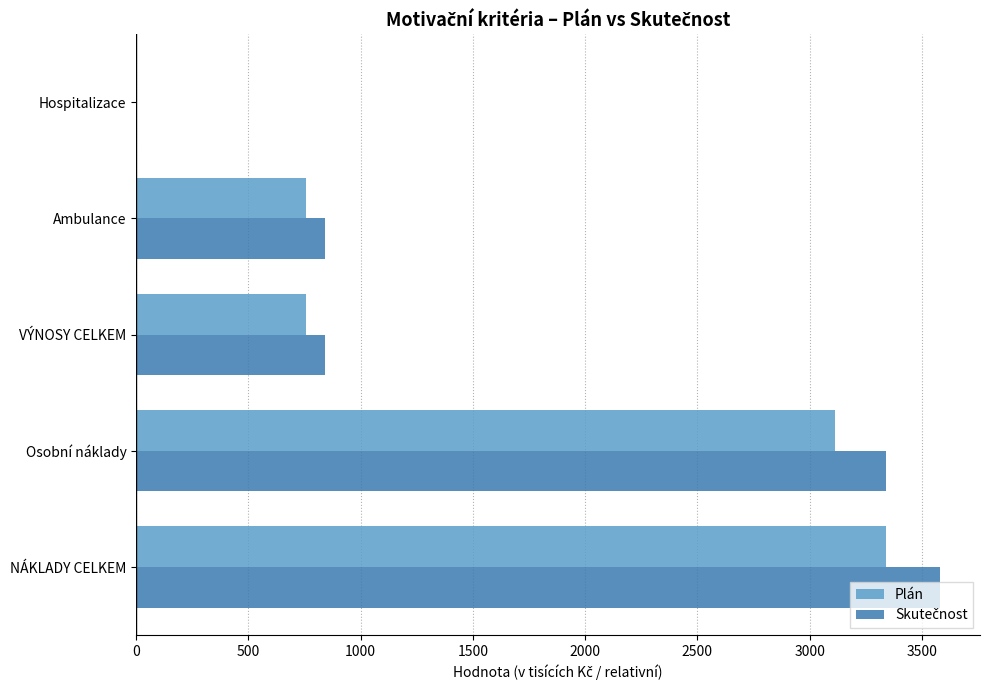

True or false: Plán has a value of 1328.4 at NÁKLADY CELKEM.

False